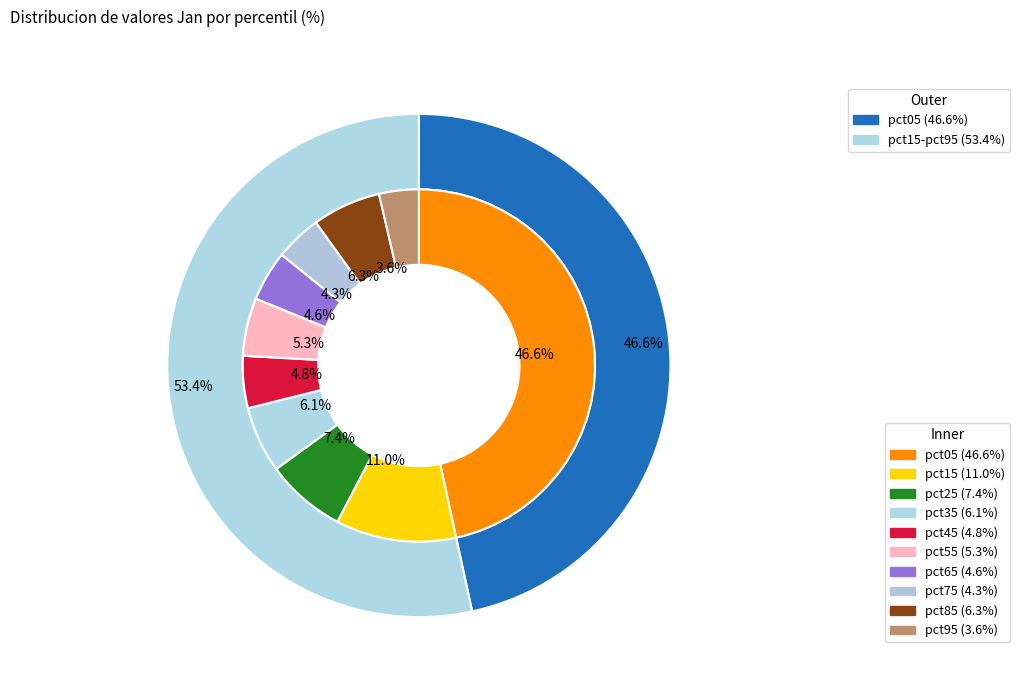

To the nearest percent, what percentage of the pie is pct65?

5%